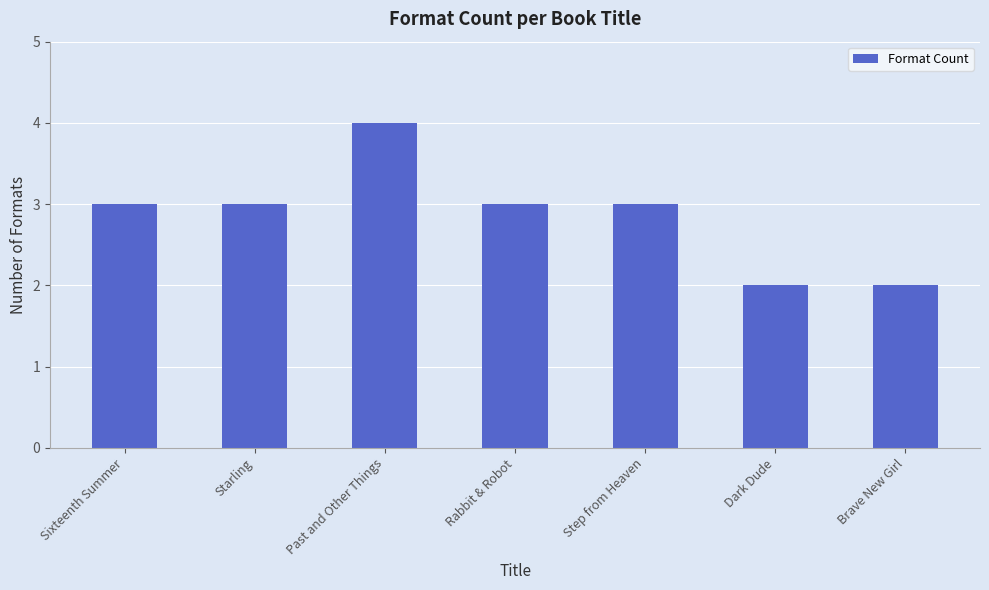

What is the sum of the values at Sixteenth Summer and Past and Other Things?

7